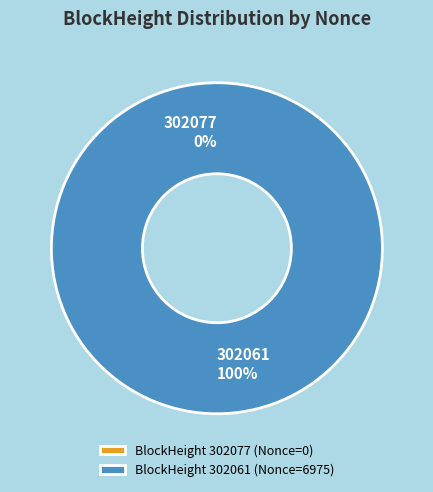

To the nearest percent, what is the combined percentage of 302077 and 302061?

100%